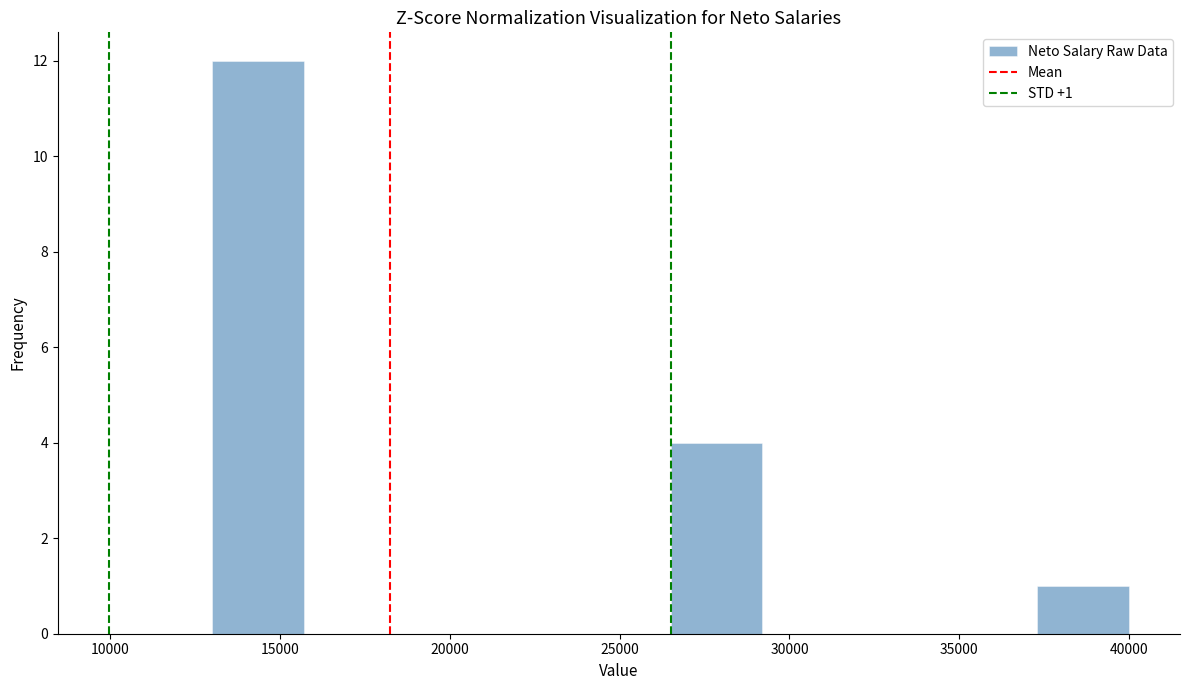

Which range on the x-axis has the tallest bar?

13000 to 15700